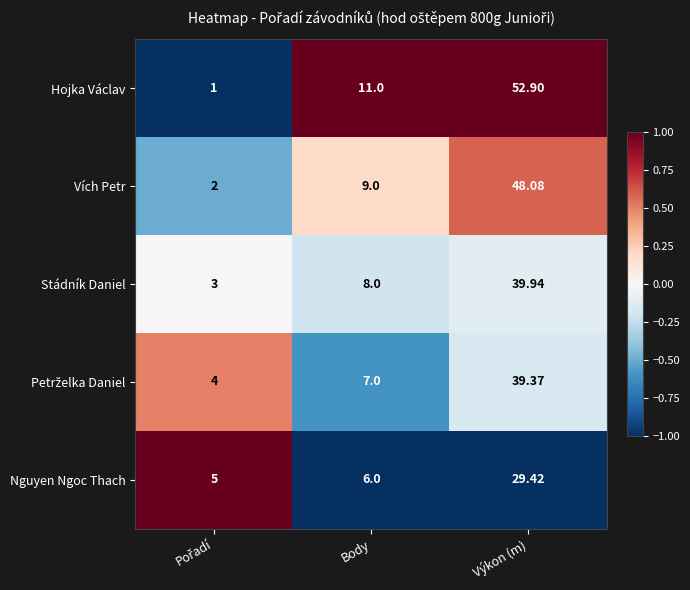

Count the number of categories in the chart.

3